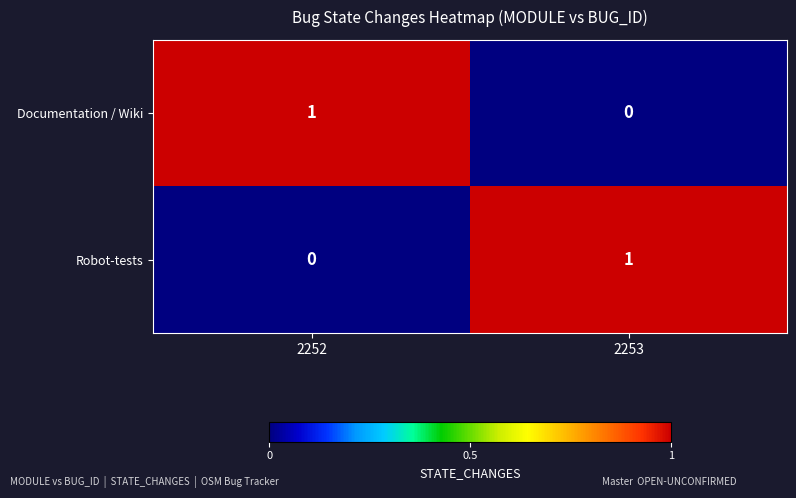

Is it true that Robot-tests equals 1 at 2253?

True